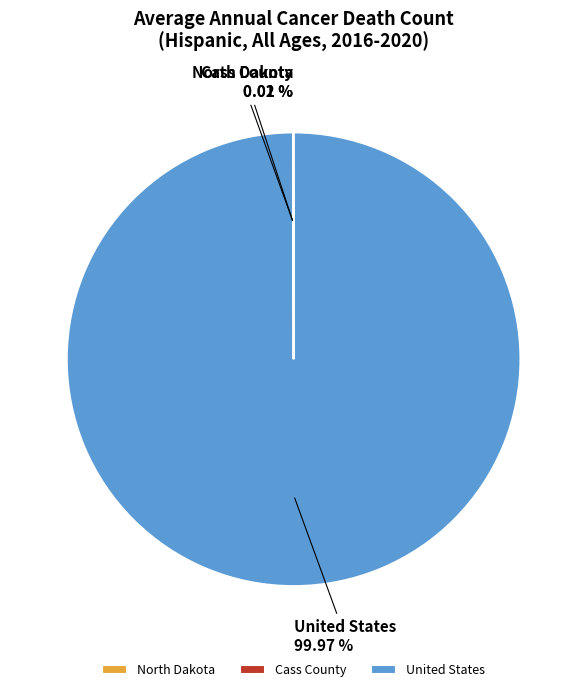

Does any single category account for the majority?

Yes